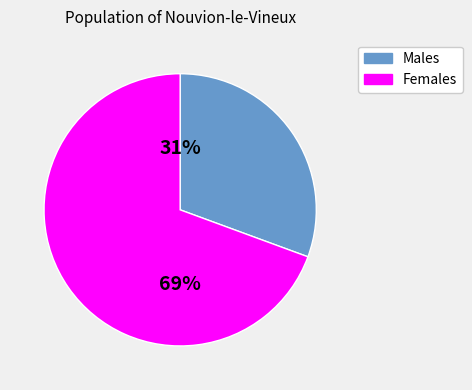

To the nearest percent, what is the average slice percentage?

50%